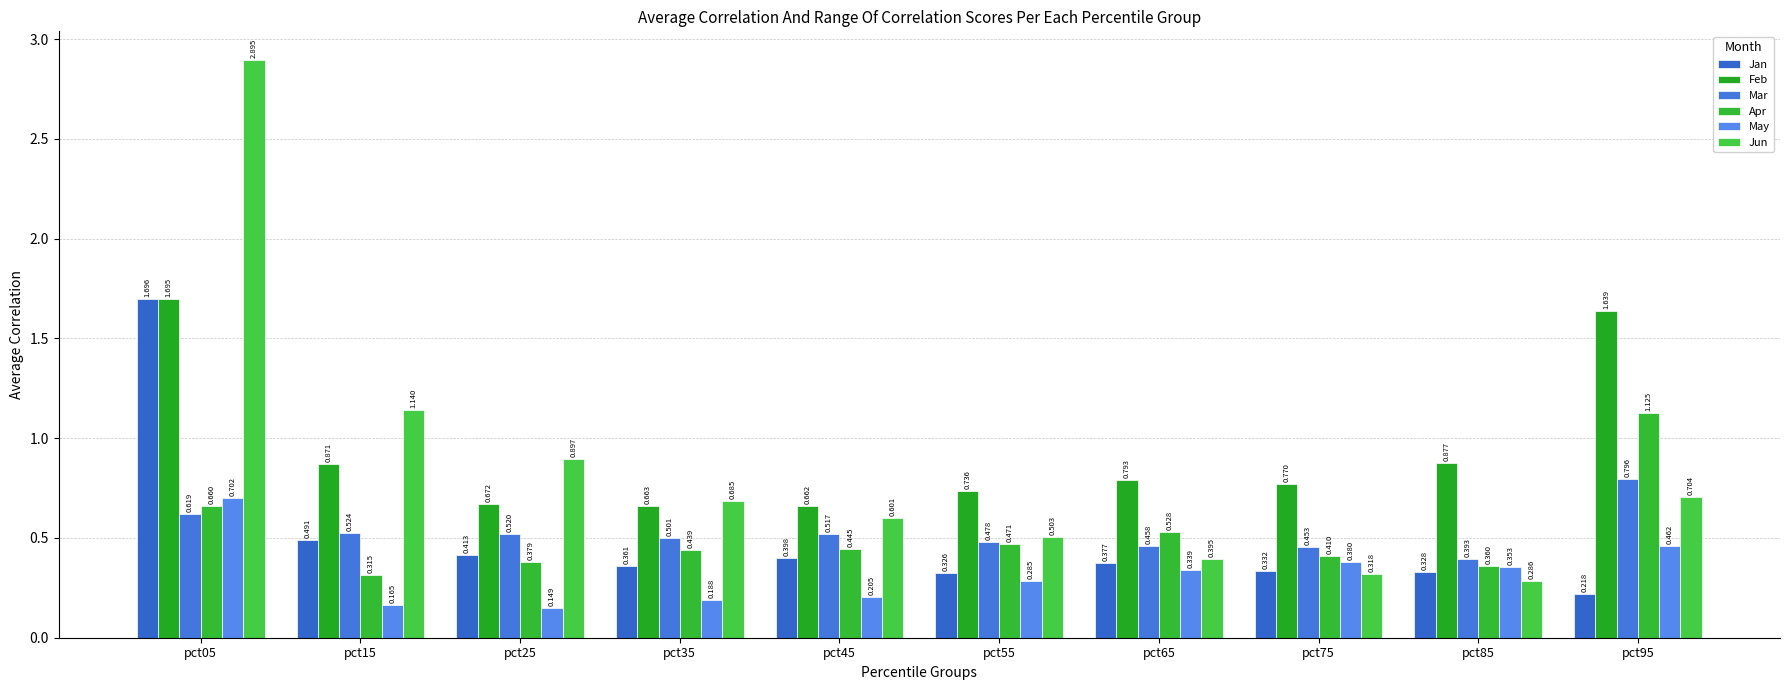

What is the value of the Apr bar at the 3rd from the left?

0.4